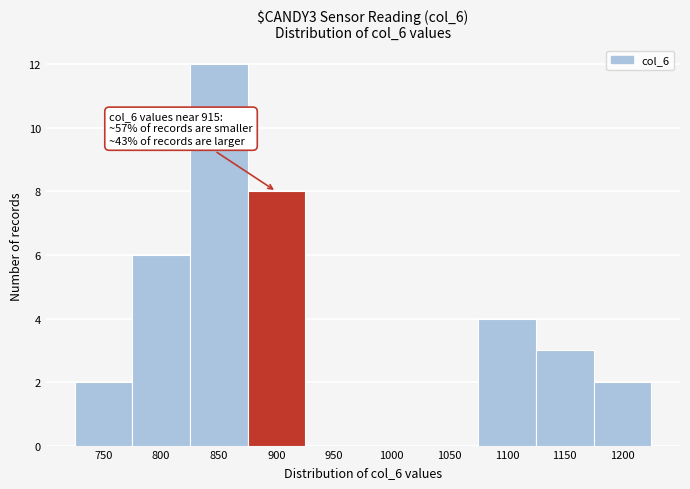

Reading left to right, list all the values displayed in this chart.

750=2	800=6	850=12	900=8	950=0	1000=0	1050=0	1100=4	1150=3	1200=2